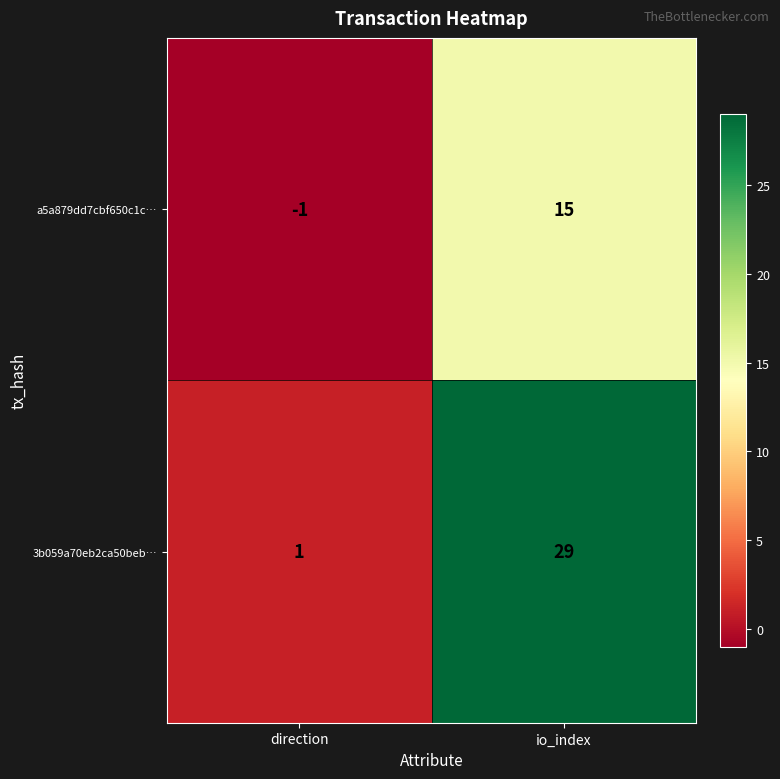

At io_index, list the series in order from smallest to largest.

a5a879dd7cbf650c1c…, 3b059a70eb2ca50beb…